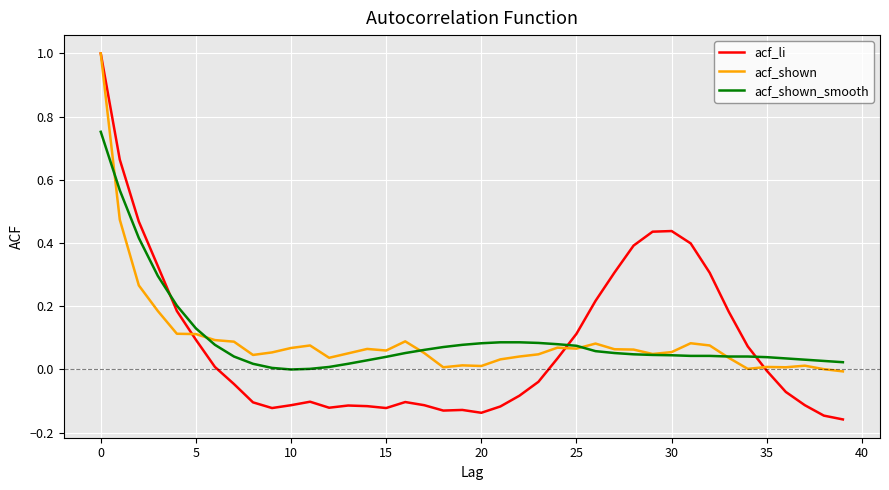

Which series has the largest range (max minus min)?

acf_li